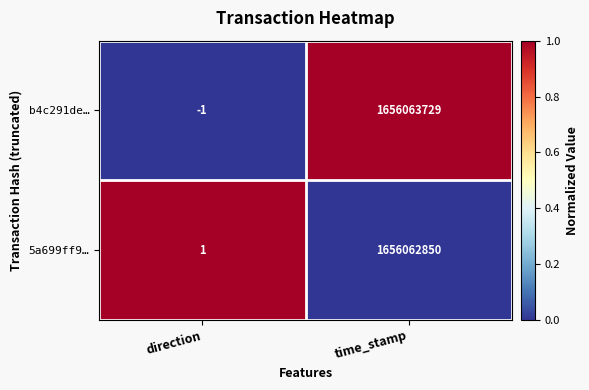

What is the difference between the maximum and minimum values in the b4c291de… series?

1656063730